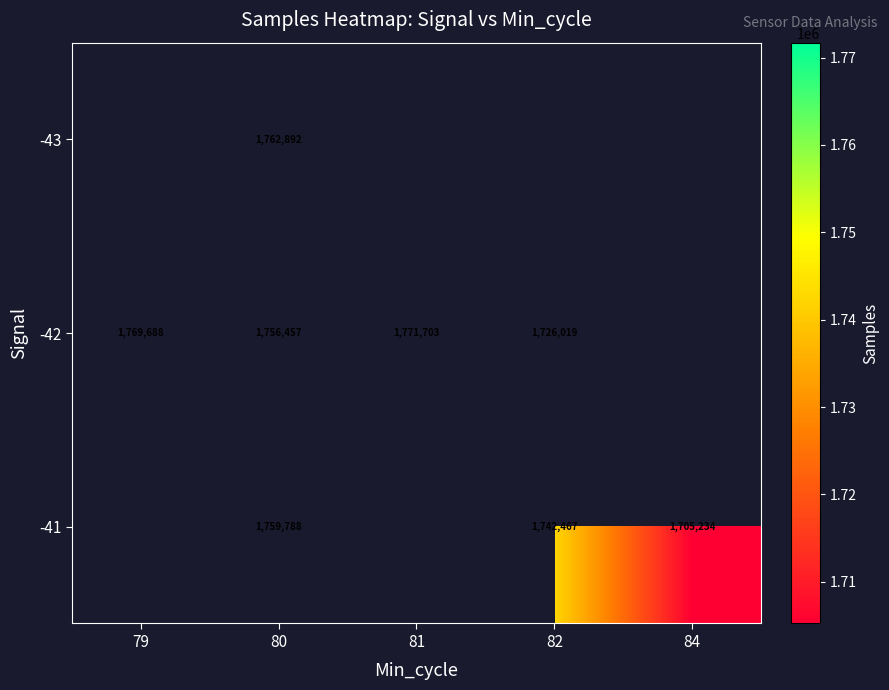

Is it true that -41 equals 3056345 at 84?

False